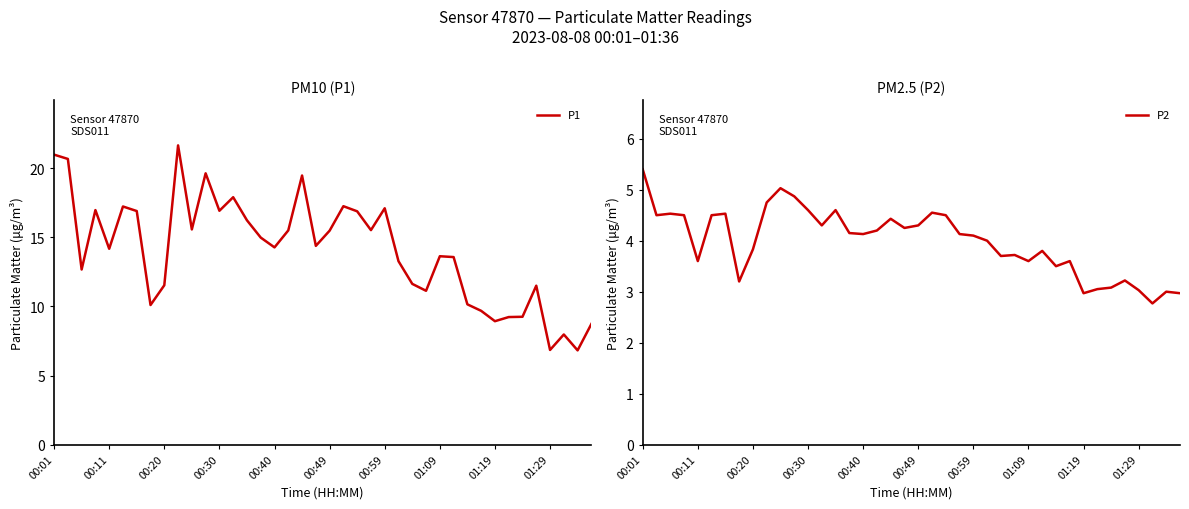

The value of P2 at 21 is 8.1. True or false?

False